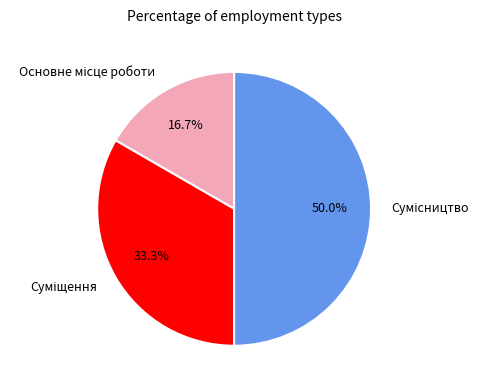

Is it true that Основне місце роботи is 29% of the pie?

False